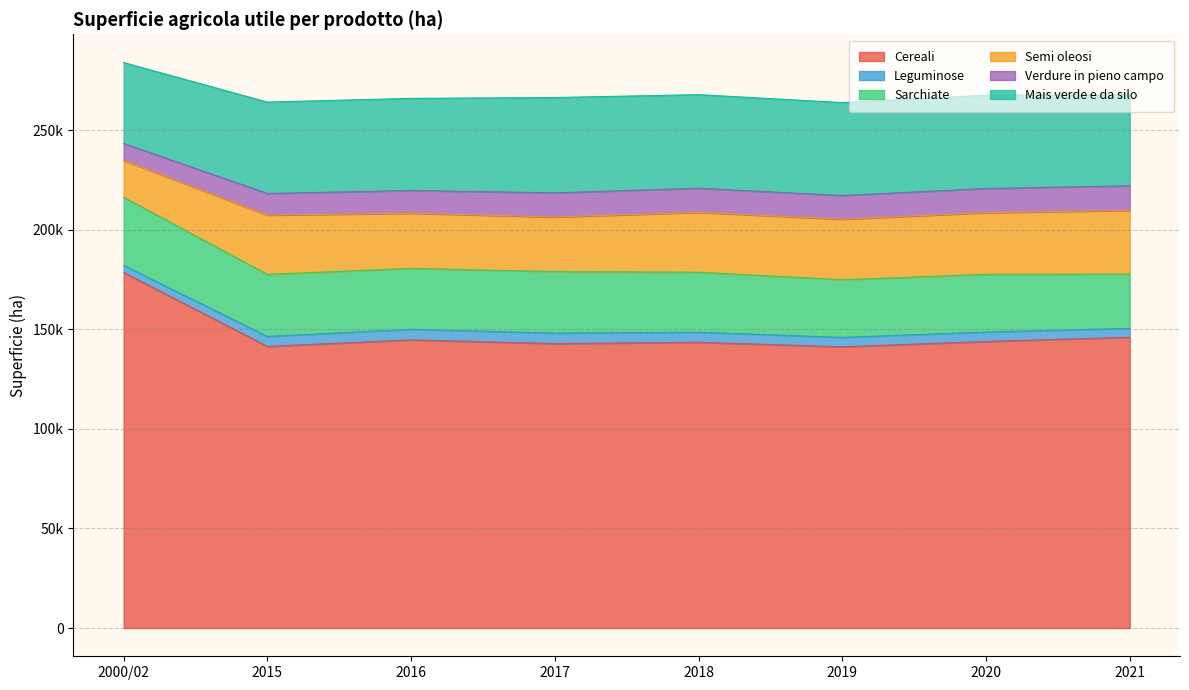

How many values in the Cereali series exceed 143918?

3